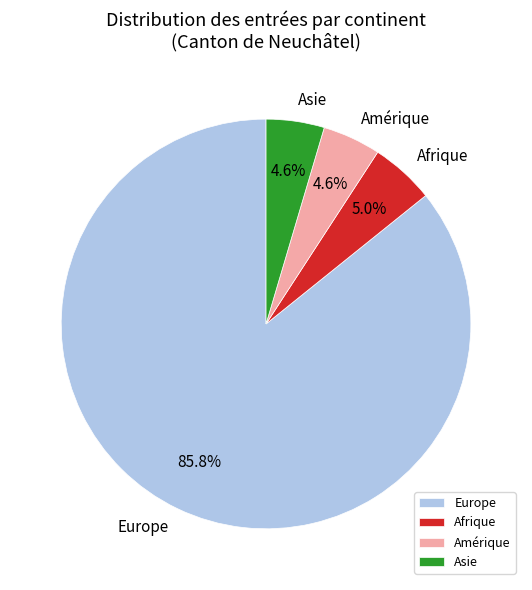

What percentage is the Europe slice, to the nearest percent?

86%